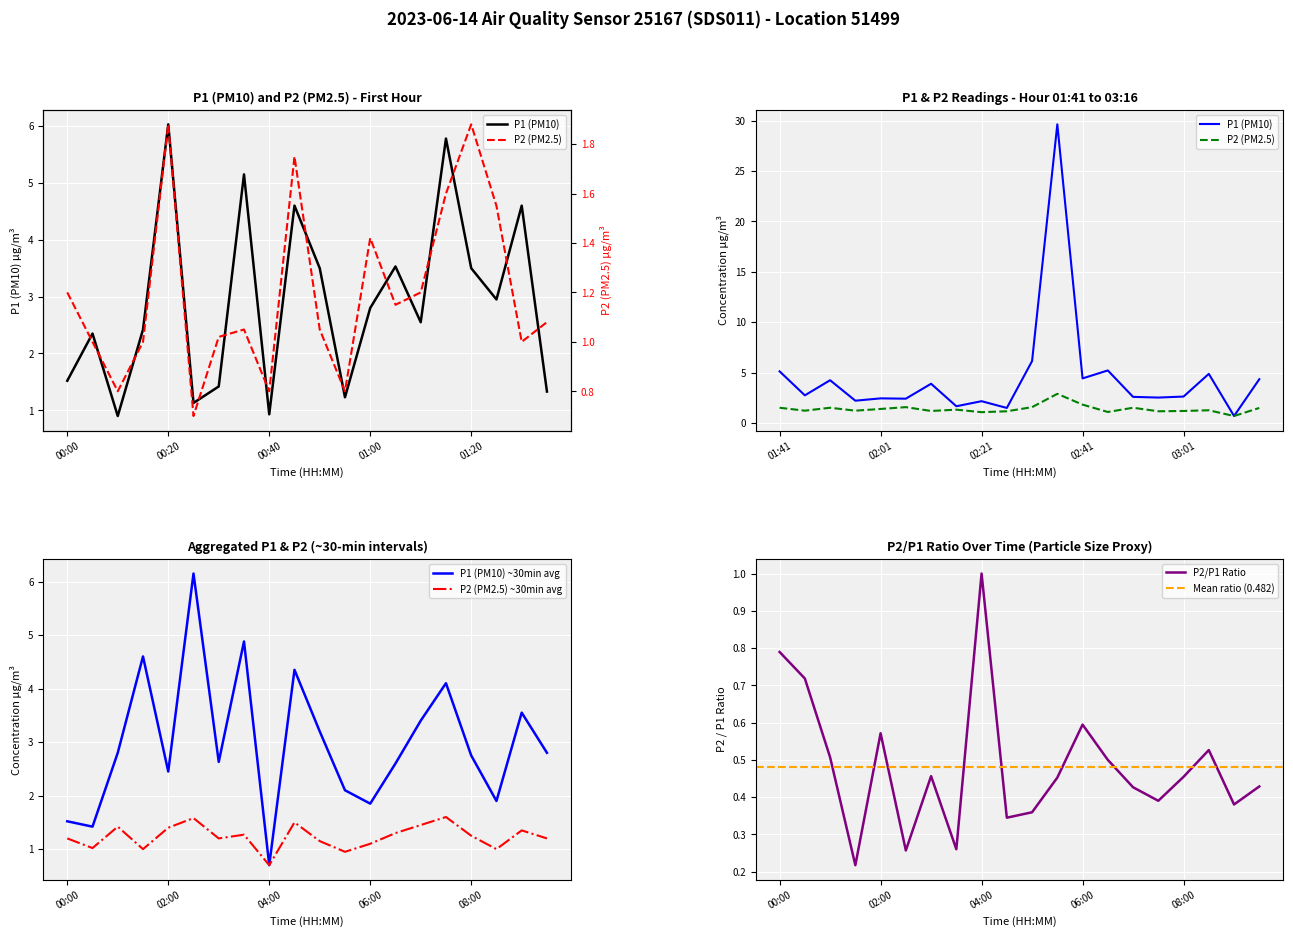

True or false: P1 has a value of 5.0 at 01:00.

False